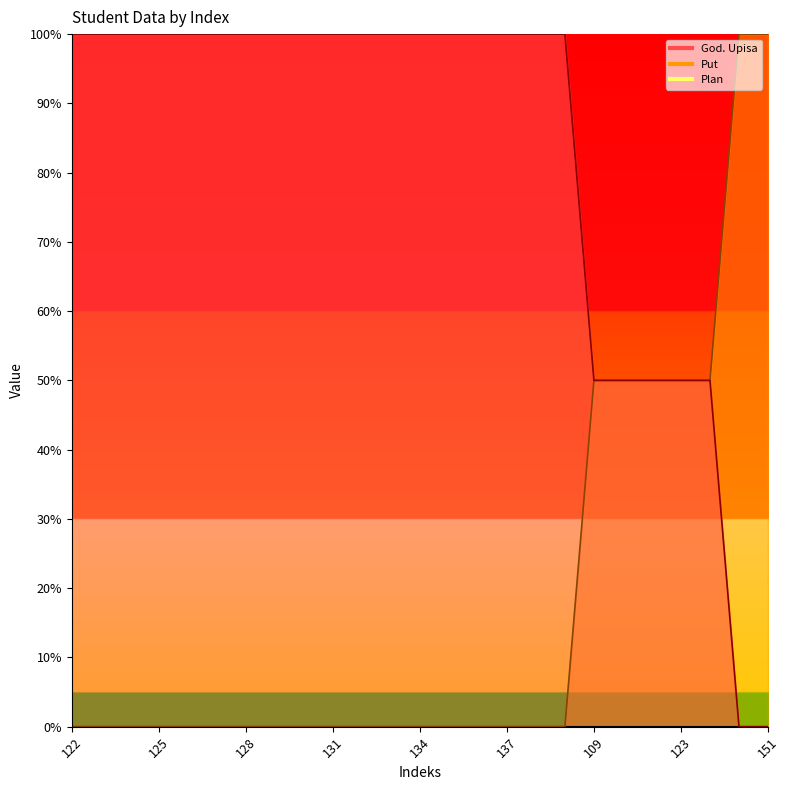

The God. Upisa series shows 0 at 135. True or false?

True